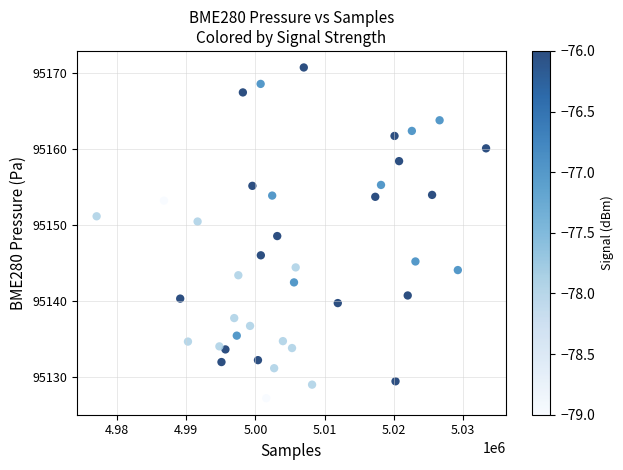

What is the range of X values (max minus min)?

56207.0